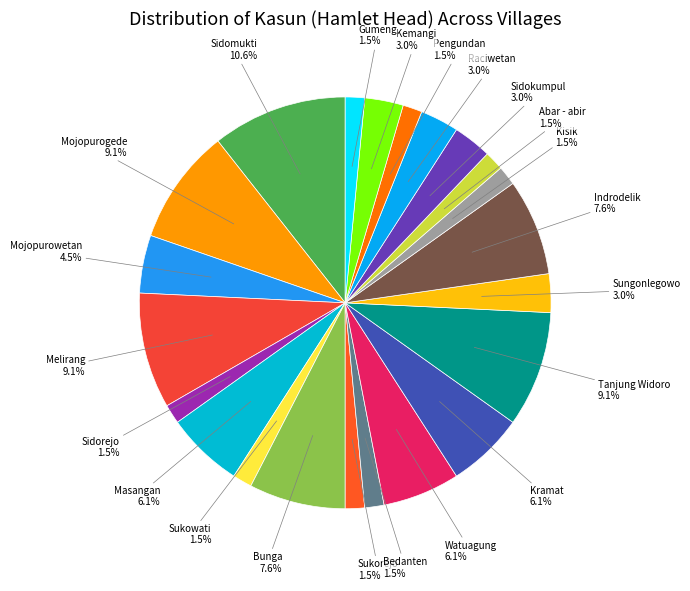

Does Pengundan account for over 50% of the chart?

No